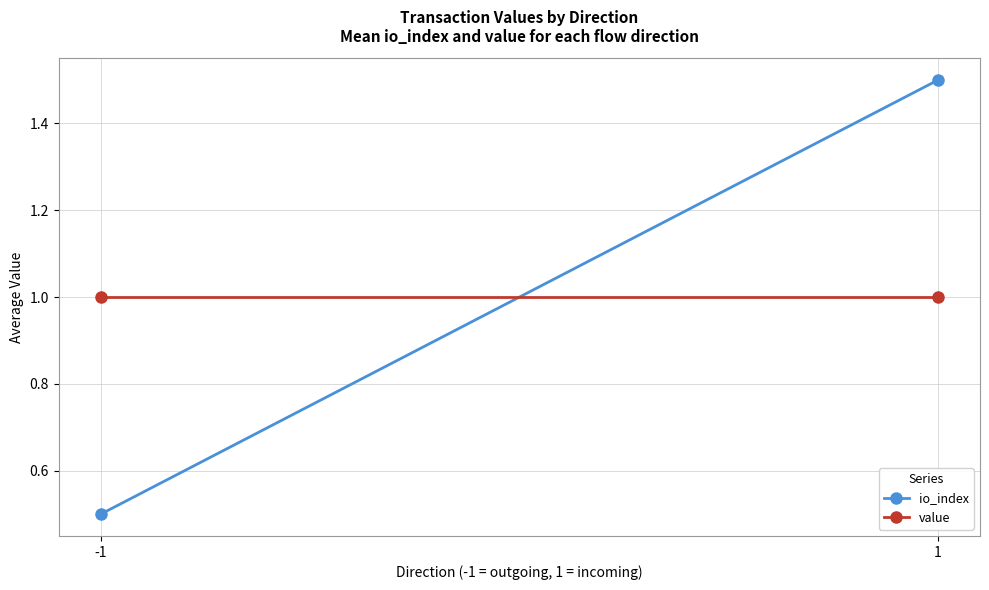

What is the total value across all series at 1?

2.5